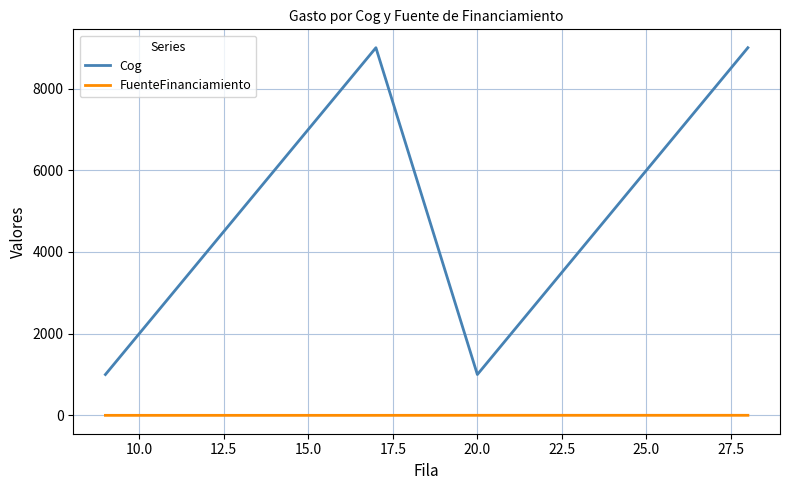

What is the greatest value displayed?

9000